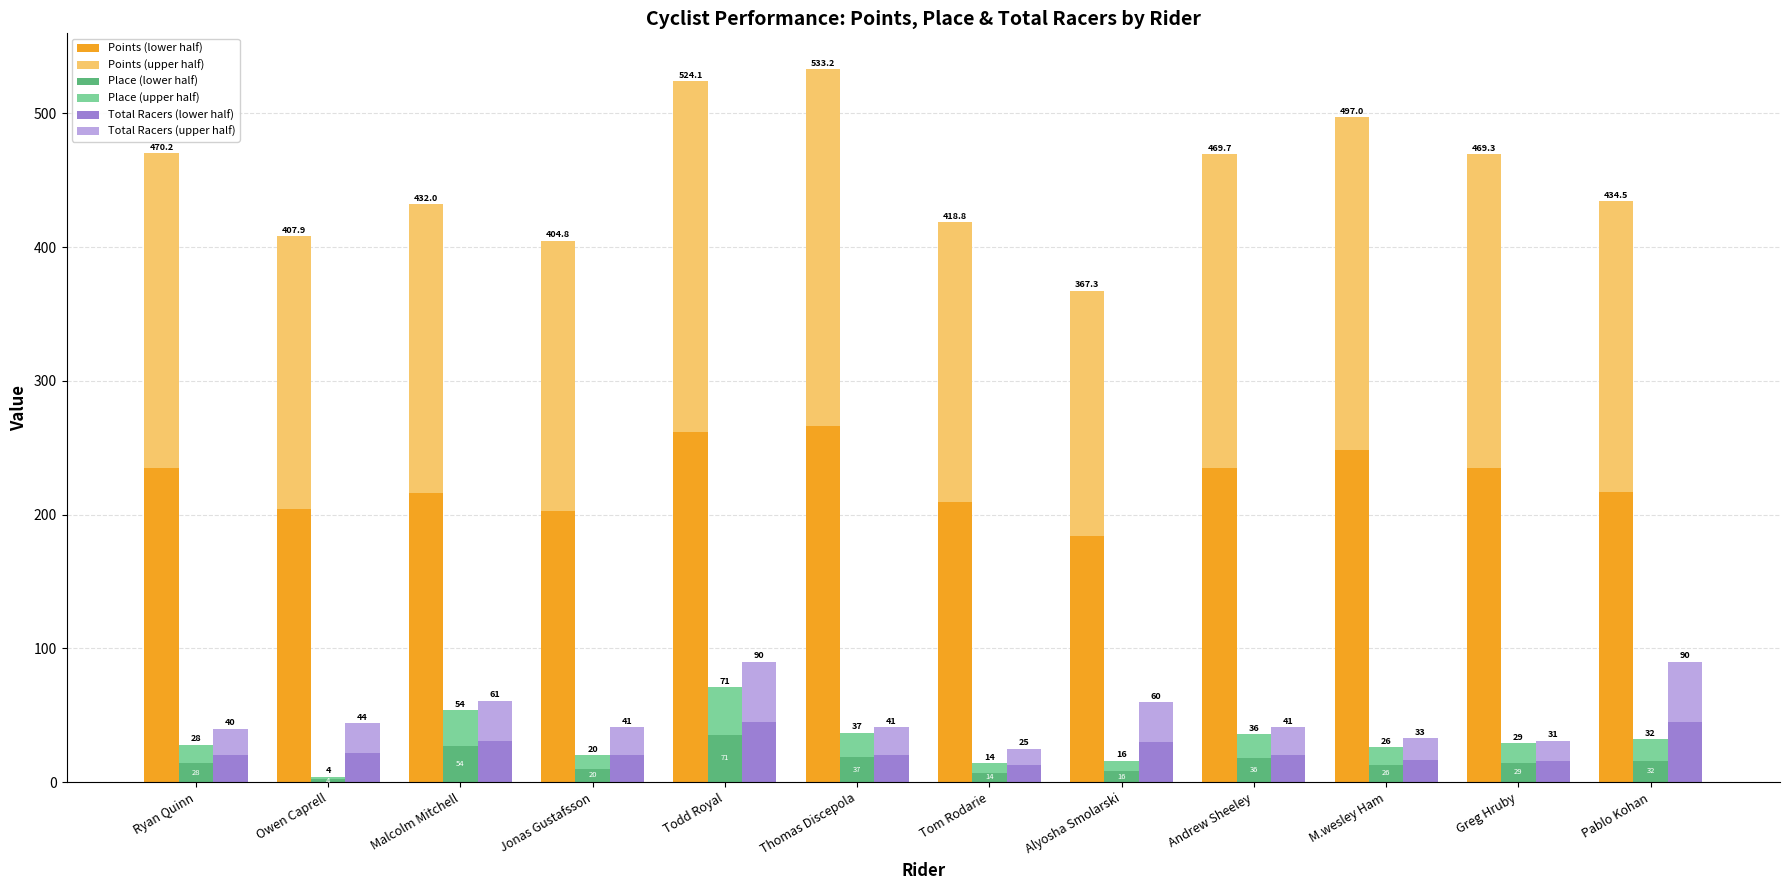

Rank the series at Ryan Quinn from highest to lowest value.

Points (lower), Points (upper), Total Racers (lower), Total Racers (upper), Place (lower), Place (upper)